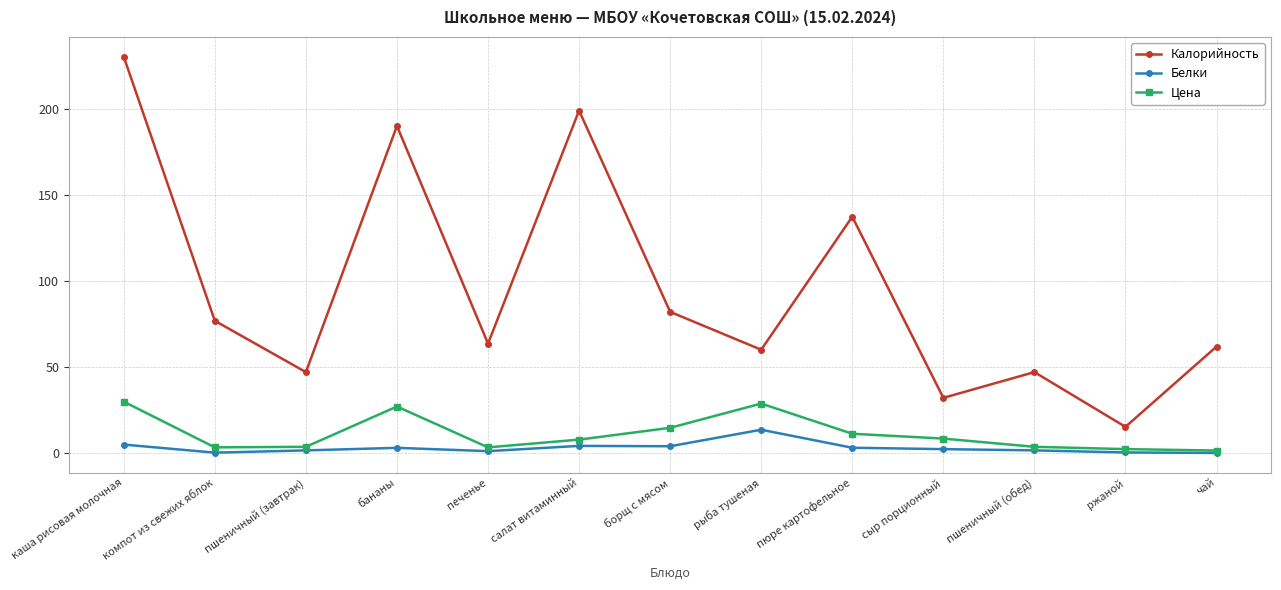

Which series has the widest spread of values?

Калорийность